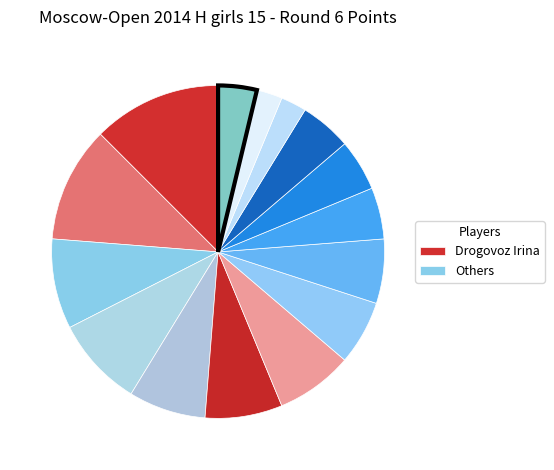

Count the number of slices in the pie.

15